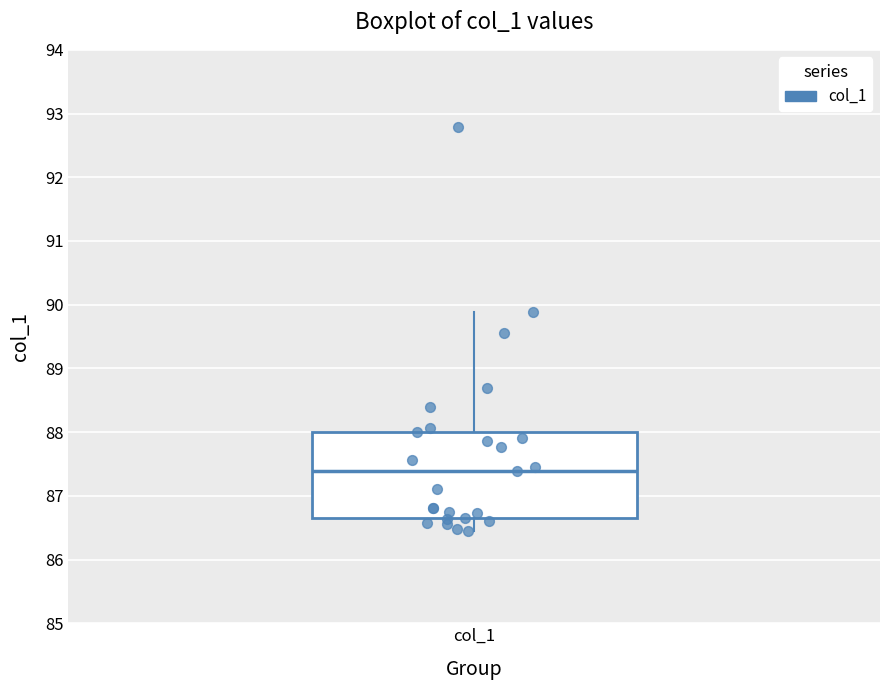

Where does the upper whisker of the box for col_1 end on the y-axis? The values are not printed on the chart, so give them approximately, as read against the axis.

89.9